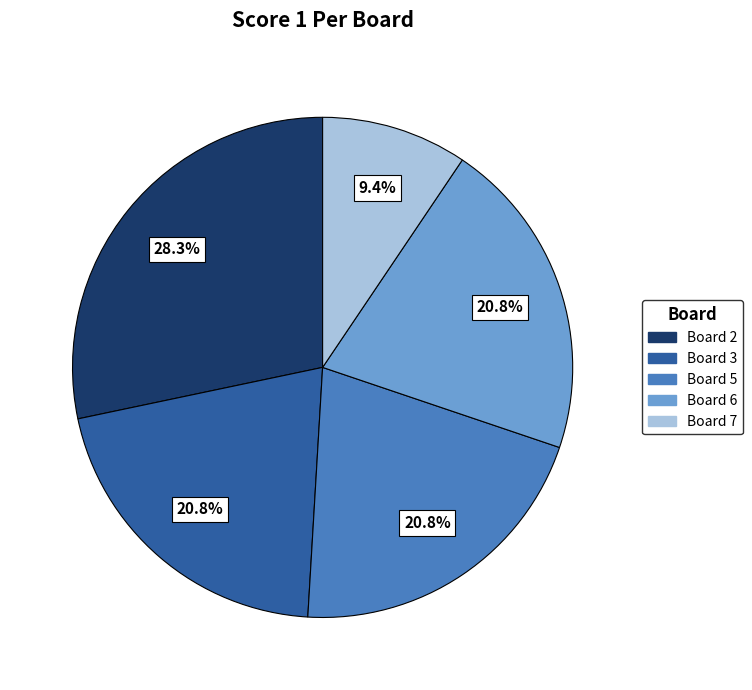

To the nearest percent, what is the average slice percentage?

20%